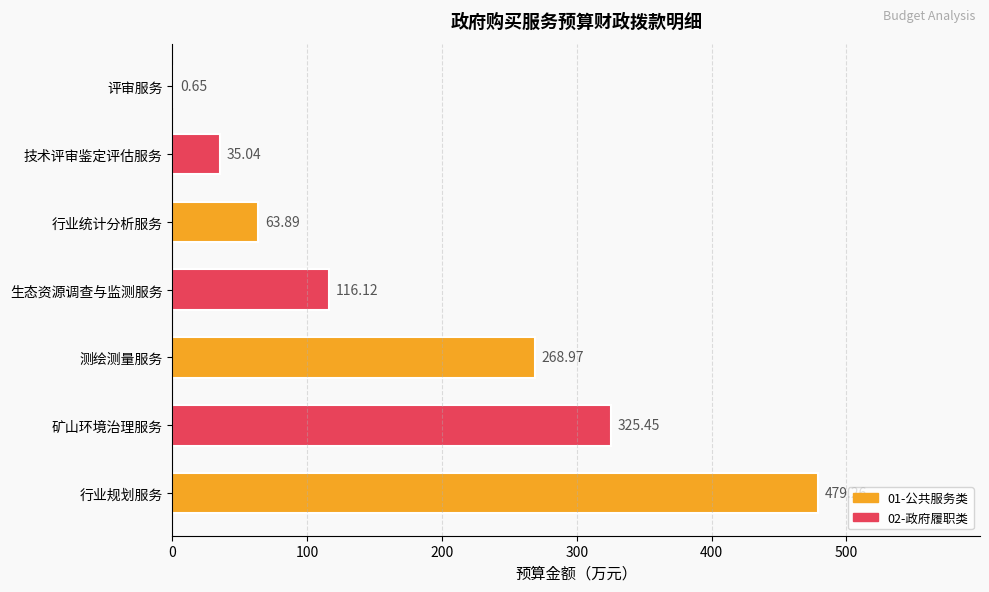

What is the maximum value shown in the chart?

479.3